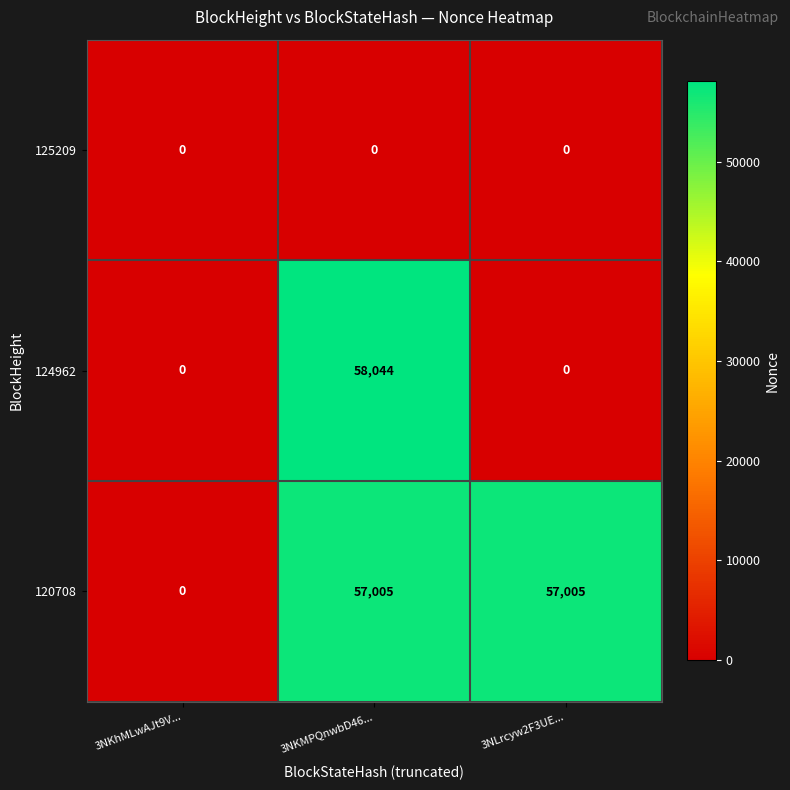

Reading left to right, what are all the values shown in this chart?

125209: 0	0	0
124962: 0	58044	0
120708: 0	57005	57005